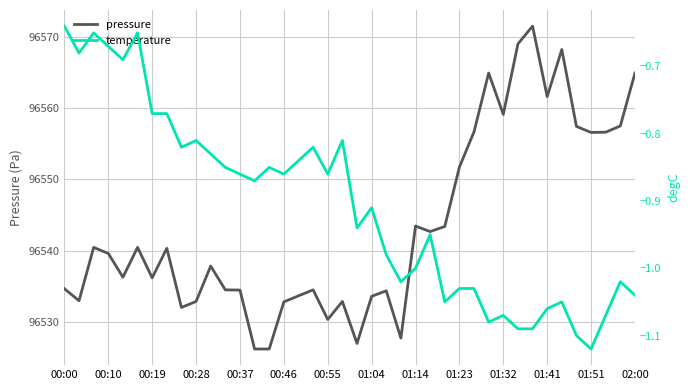

Is it true that pressure equals 62794.3 at 37?

False